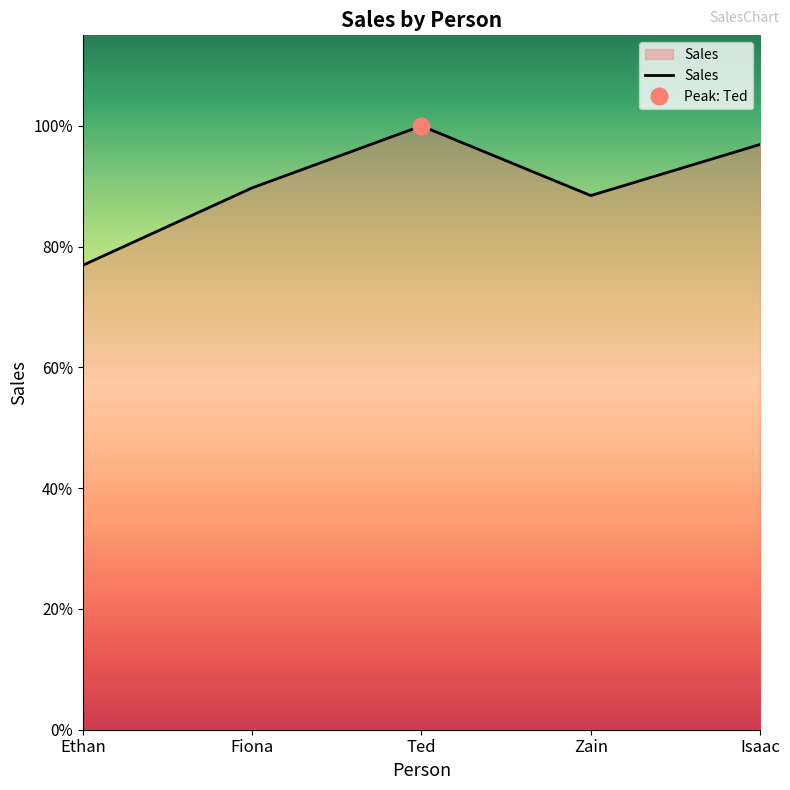

What is the label of the 5th point from the right?

Ethan